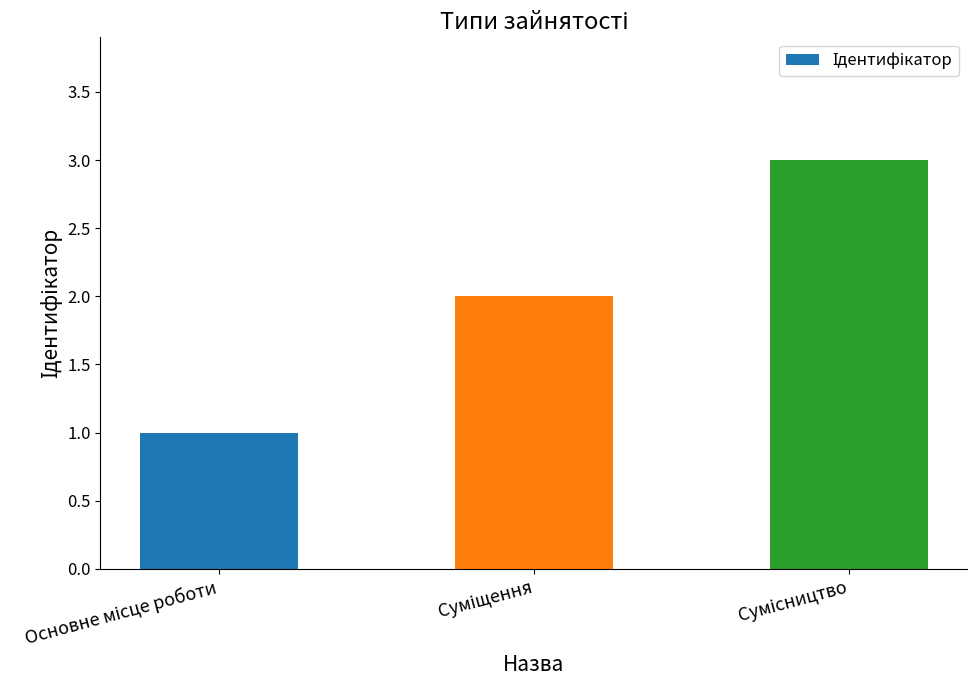

What is the maximum value shown in the chart?

3